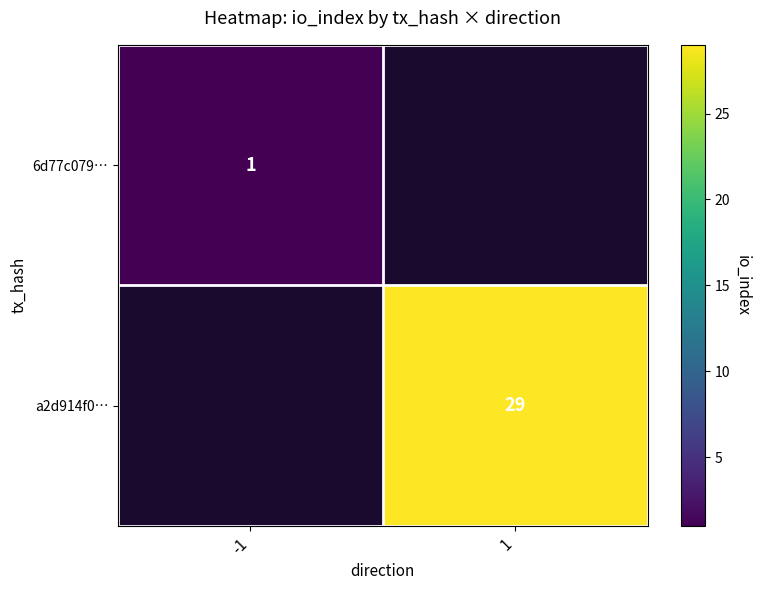

The a2d914f0… series shows 50 at 1. True or false?

False